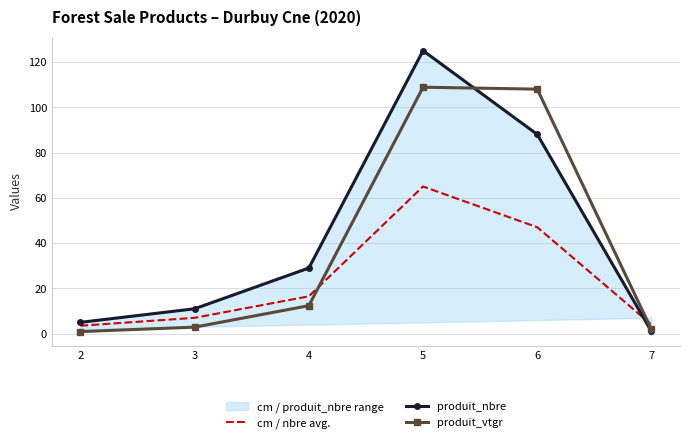

True or false: produit_vtgr has a value of 108.8 at 5.

True